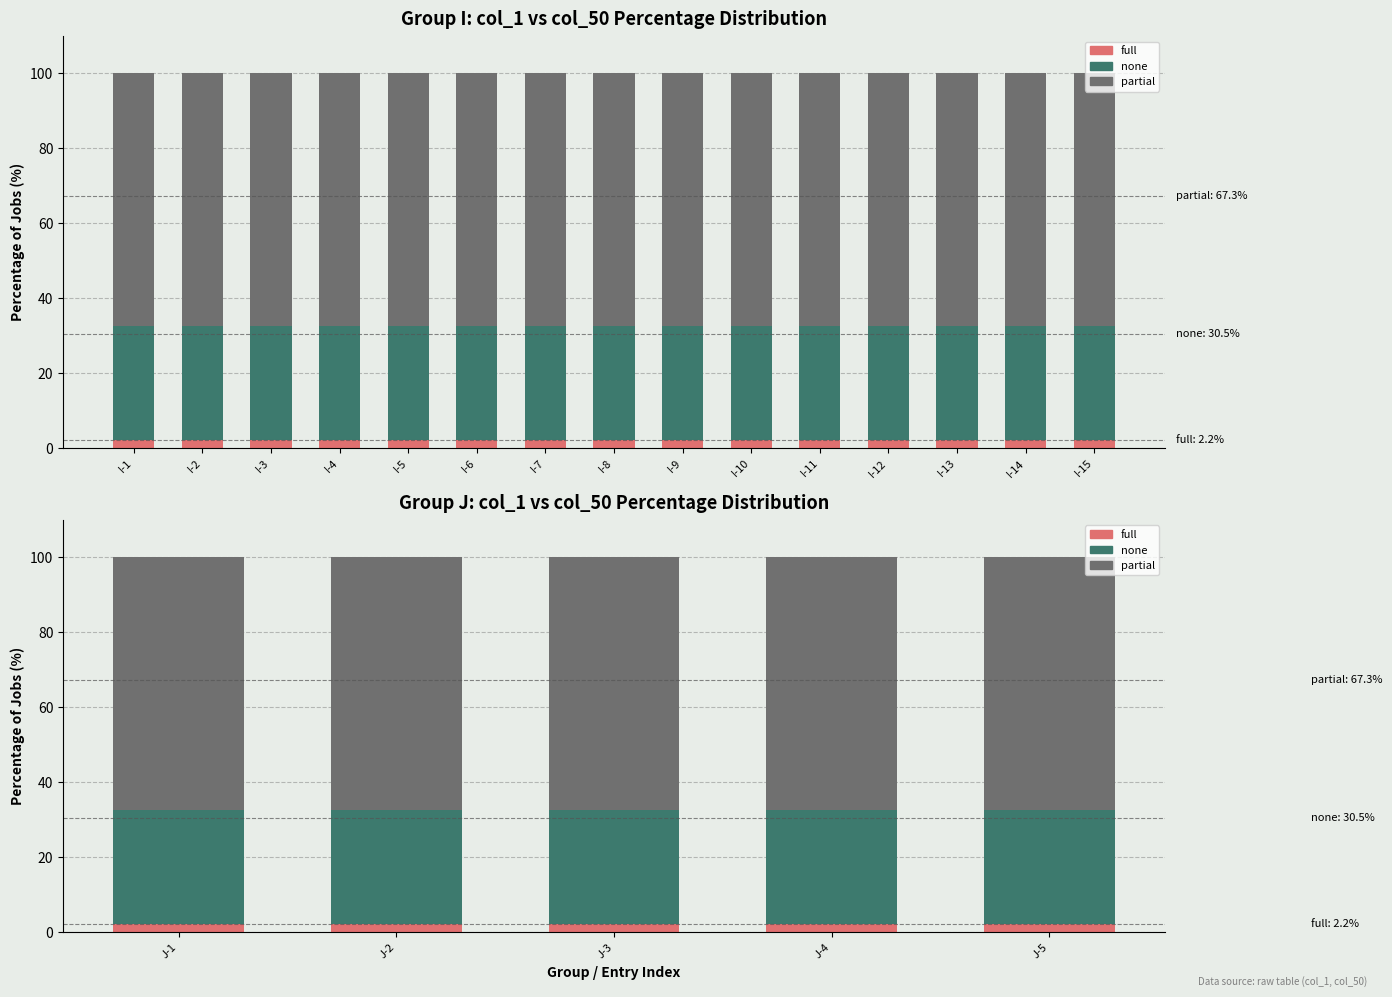

Rank the series at I-1 from highest to lowest value.

partial, none, full